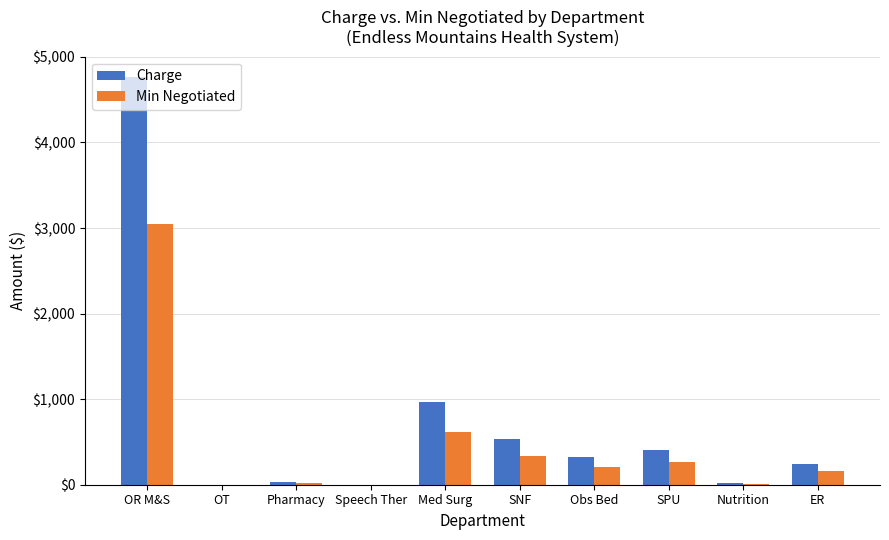

Is the value of Charge at SNF greater than the value of Min Negotiated at SNF?

Yes